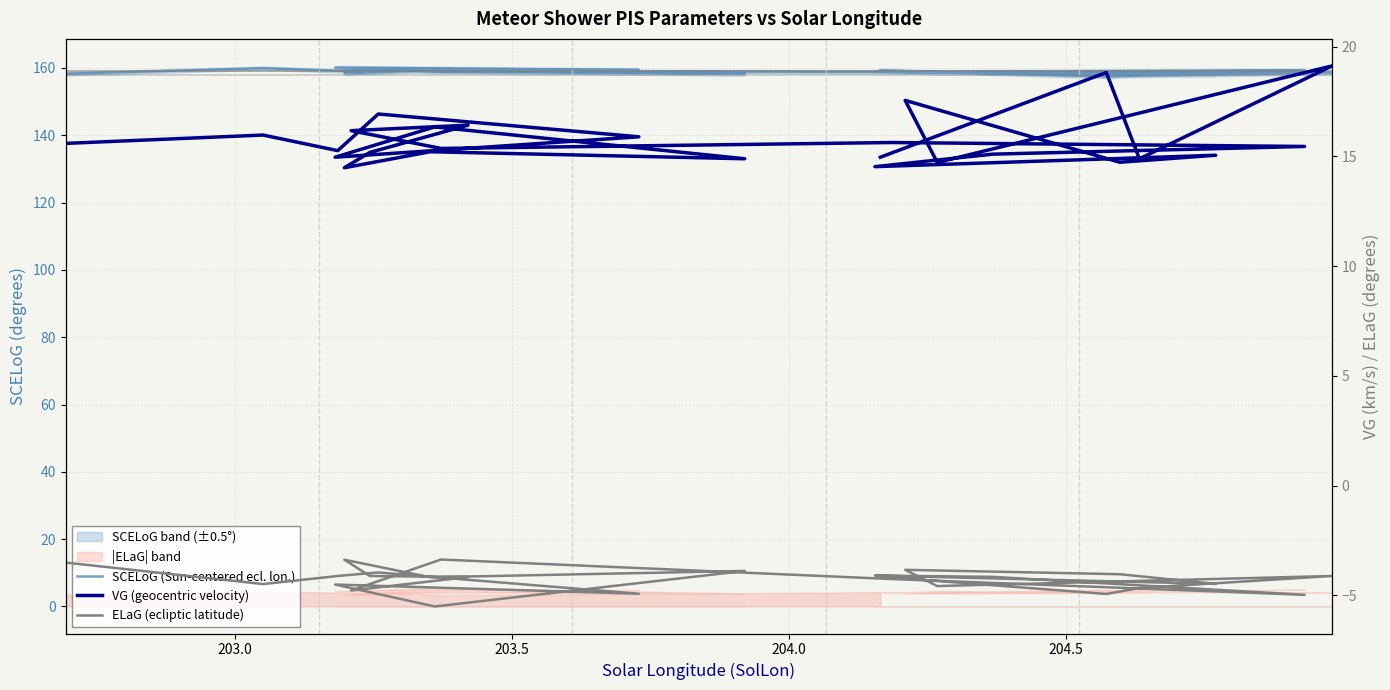

What are all the series names shown in the legend?

SCELoG (Sun-centered ecl. lon.), VG (geocentric velocity), ELaG (ecliptic latitude)